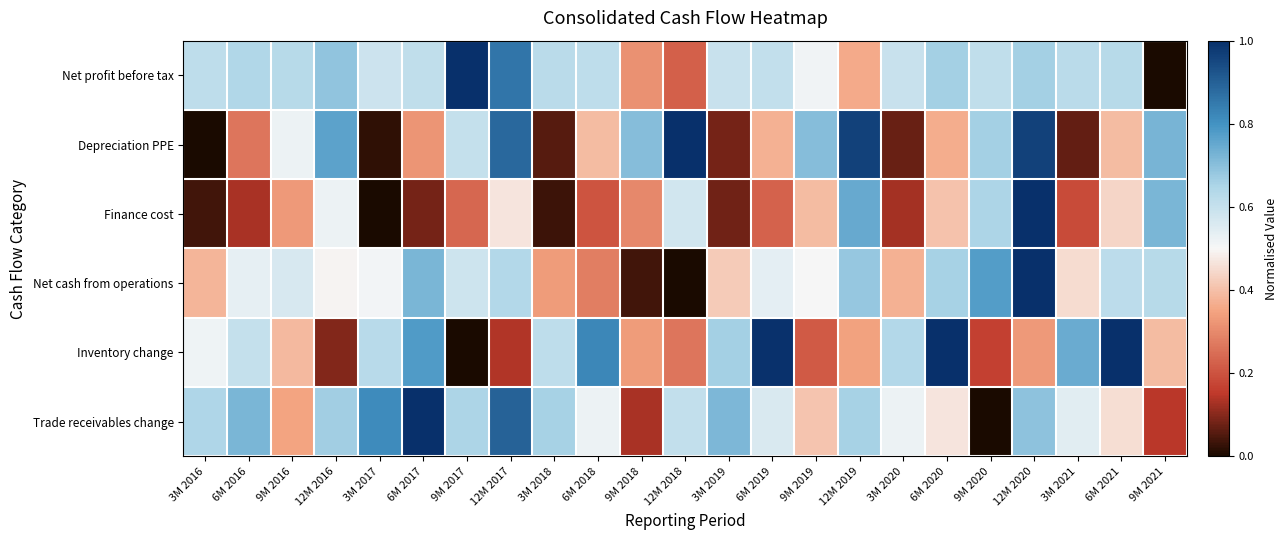

Reading right to left, extract all data points from this chart.

Net profit before tax: 9M 2021=0.0	6M 2021=0.6	3M 2021=0.6	12M 2020=0.7	9M 2020=0.6	6M 2020=0.7	3M 2020=0.6	12M 2019=0.4	9M 2019=0.5	6M 2019=0.6	3M 2019=0.6	12M 2018=0.2	9M 2018=0.3	6M 2018=0.6	3M 2018=0.6	12M 2017=0.9	9M 2017=1.0	6M 2017=0.6	3M 2017=0.6	12M 2016=0.7	9M 2016=0.6	6M 2016=0.6	3M 2016=0.6
Depreciation PPE: 9M 2021=0.7	6M 2021=0.4	3M 2021=0.1	12M 2020=1.0	9M 2020=0.7	6M 2020=0.4	3M 2020=0.1	12M 2019=1.0	9M 2019=0.7	6M 2019=0.4	3M 2019=0.1	12M 2018=1.0	9M 2018=0.7	6M 2018=0.4	3M 2018=0.1	12M 2017=0.9	9M 2017=0.6	6M 2017=0.3	3M 2017=0.0	12M 2016=0.8	9M 2016=0.5	6M 2016=0.3	3M 2016=0.0
Finance cost: 9M 2021=0.7	6M 2021=0.4	3M 2021=0.2	12M 2020=1.0	9M 2020=0.7	6M 2020=0.4	3M 2020=0.1	12M 2019=0.7	9M 2019=0.4	6M 2019=0.2	3M 2019=0.1	12M 2018=0.6	9M 2018=0.3	6M 2018=0.2	3M 2018=0.0	12M 2017=0.5	9M 2017=0.2	6M 2017=0.1	3M 2017=0.0	12M 2016=0.5	9M 2016=0.3	6M 2016=0.1	3M 2016=0.0
Net cash from operations: 9M 2021=0.6	6M 2021=0.6	3M 2021=0.5	12M 2020=1.0	9M 2020=0.8	6M 2020=0.7	3M 2020=0.4	12M 2019=0.7	9M 2019=0.5	6M 2019=0.5	3M 2019=0.4	12M 2018=0.0	9M 2018=0.0	6M 2018=0.3	3M 2018=0.3	12M 2017=0.6	9M 2017=0.6	6M 2017=0.7	3M 2017=0.5	12M 2016=0.5	9M 2016=0.6	6M 2016=0.5	3M 2016=0.4
Inventory change: 9M 2021=0.4	6M 2021=1.0	3M 2021=0.7	12M 2020=0.3	9M 2020=0.2	6M 2020=1.0	3M 2020=0.6	12M 2019=0.3	9M 2019=0.2	6M 2019=1.0	3M 2019=0.7	12M 2018=0.3	9M 2018=0.3	6M 2018=0.8	3M 2018=0.6	12M 2017=0.1	9M 2017=0.0	6M 2017=0.8	3M 2017=0.6	12M 2016=0.1	9M 2016=0.4	6M 2016=0.6	3M 2016=0.5
Trade receivables change: 9M 2021=0.1	6M 2021=0.5	3M 2021=0.5	12M 2020=0.7	9M 2020=0.0	6M 2020=0.5	3M 2020=0.5	12M 2019=0.7	9M 2019=0.4	6M 2019=0.6	3M 2019=0.7	12M 2018=0.6	9M 2018=0.1	6M 2018=0.5	3M 2018=0.7	12M 2017=0.9	9M 2017=0.7	6M 2017=1.0	3M 2017=0.8	12M 2016=0.7	9M 2016=0.3	6M 2016=0.7	3M 2016=0.6